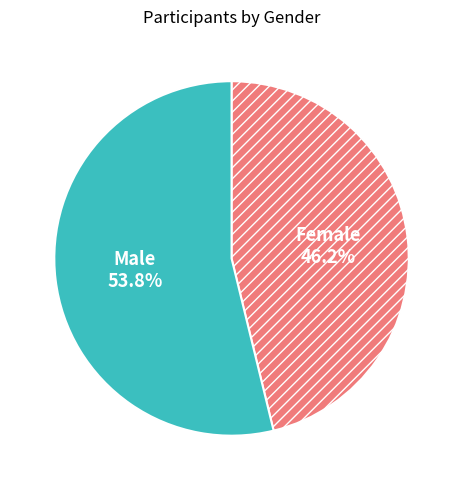

Rank the categories by value from highest to lowest.

Male, Female